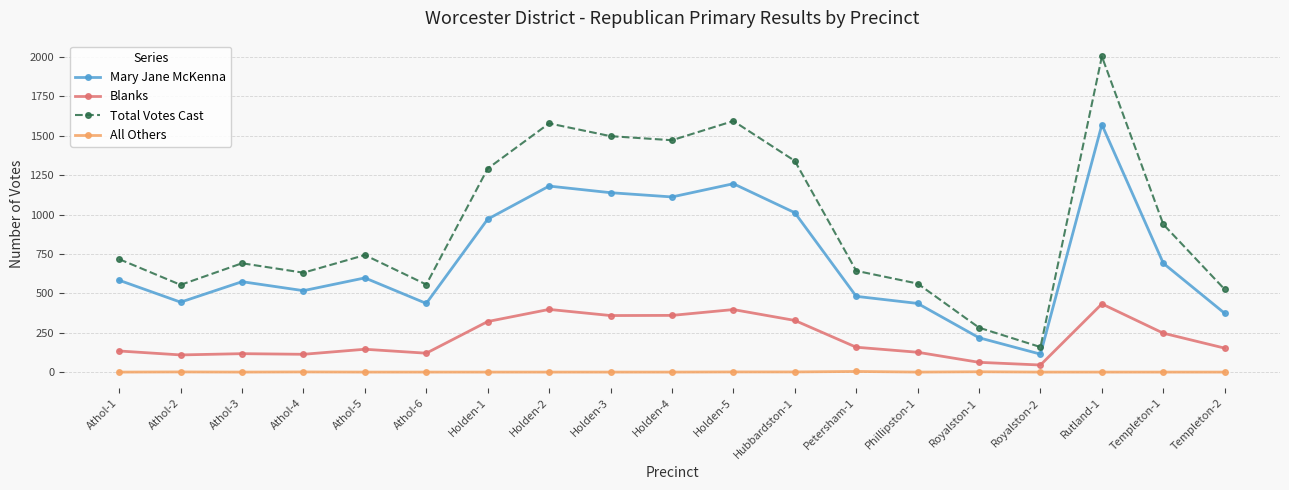

Which series has the widest spread of values?

Total Votes Cast